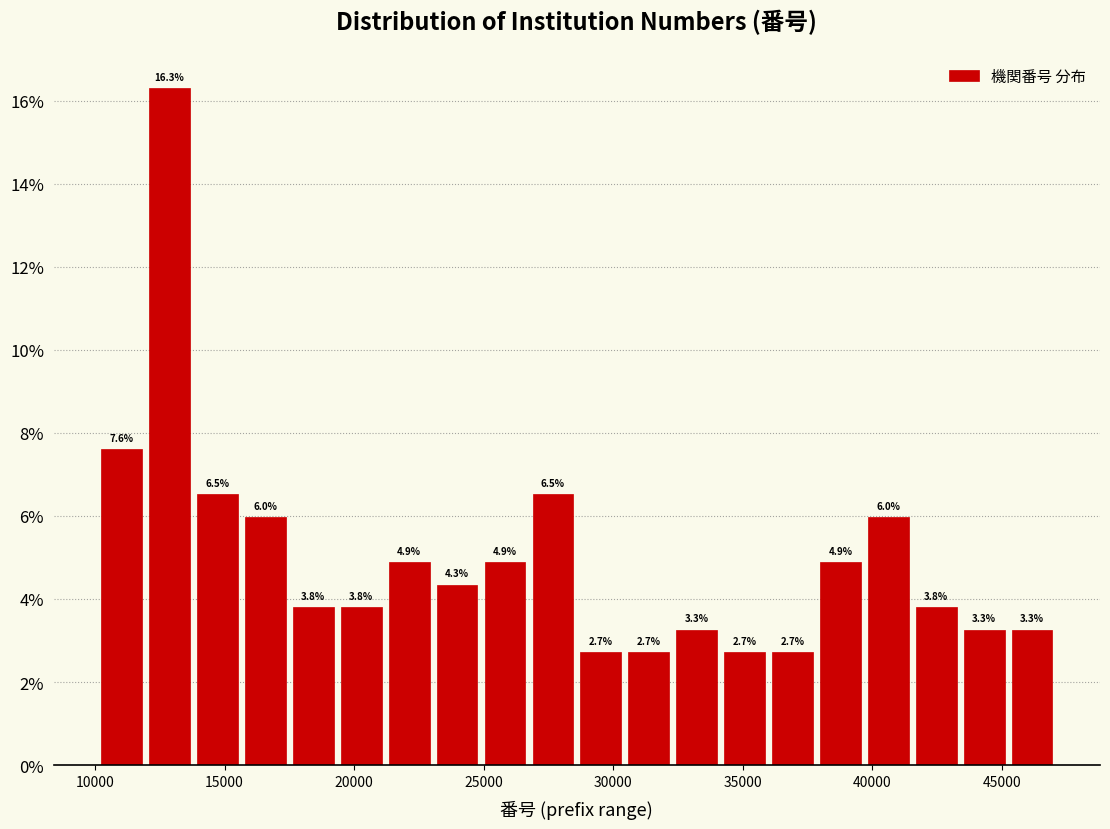

Around what value on the x-axis is the tallest bar? Give the approximate position of its centre, as read against the axis.

13000